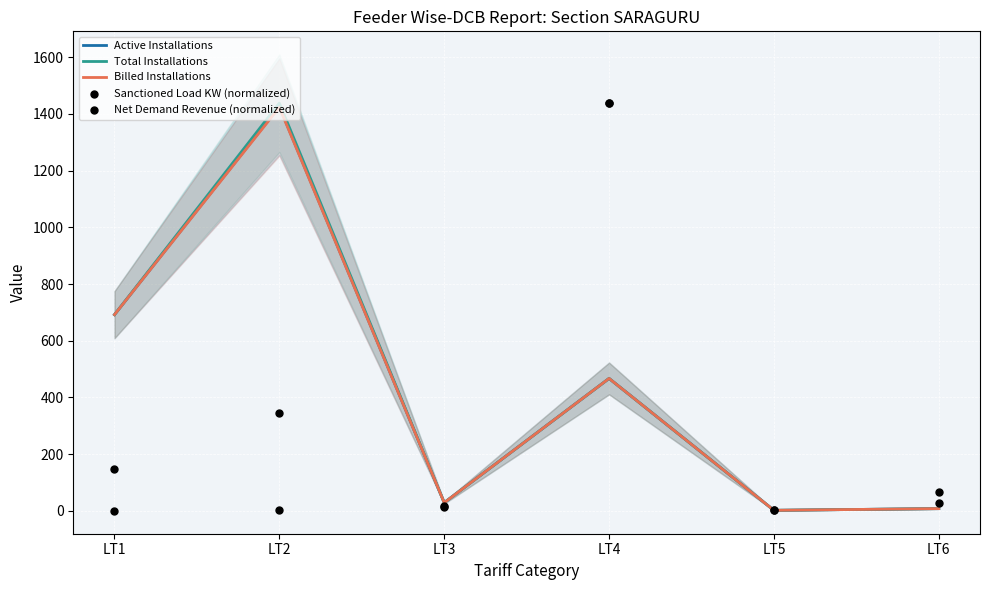

At how many categories does at least one series exceed 147?

3